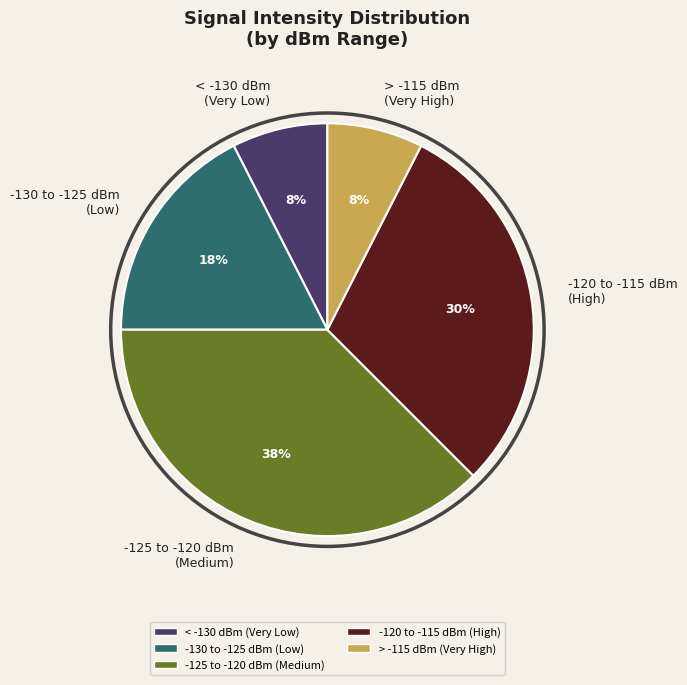

Count the number of slices in the pie.

5